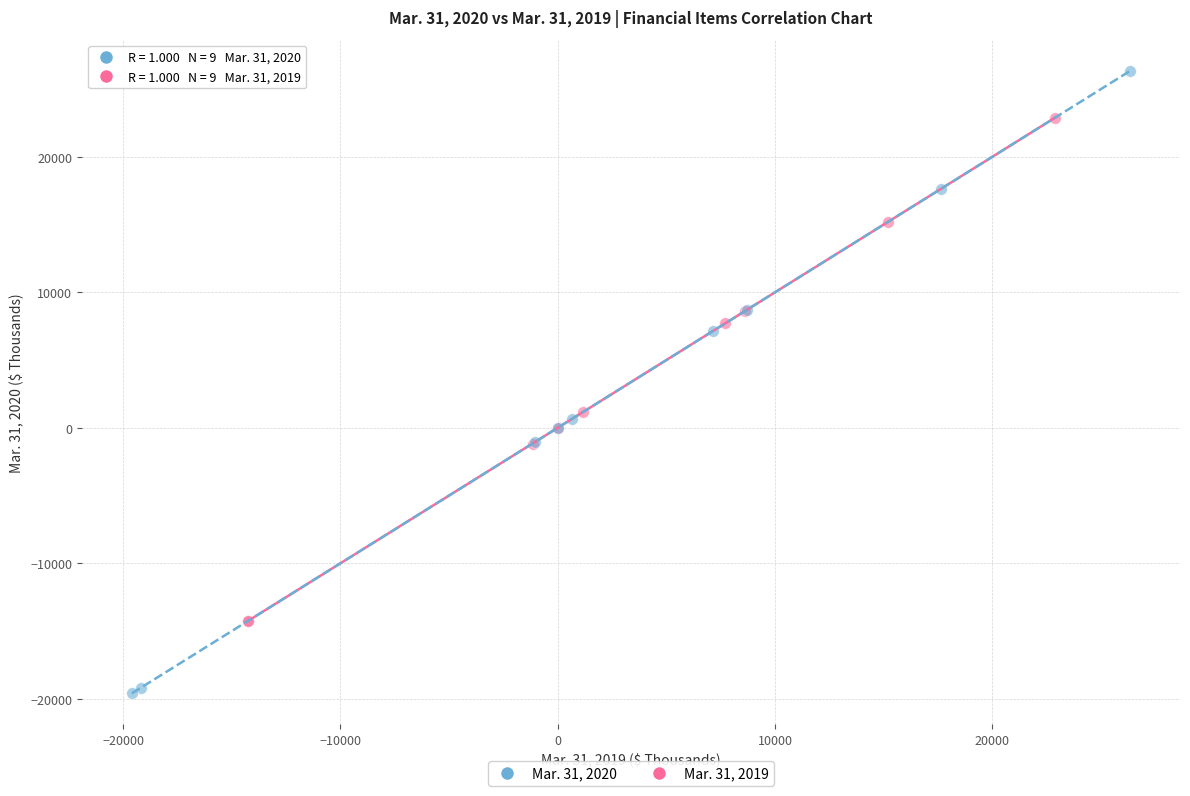

Which series has the widest spread of Y values?

Mar. 31, 2020